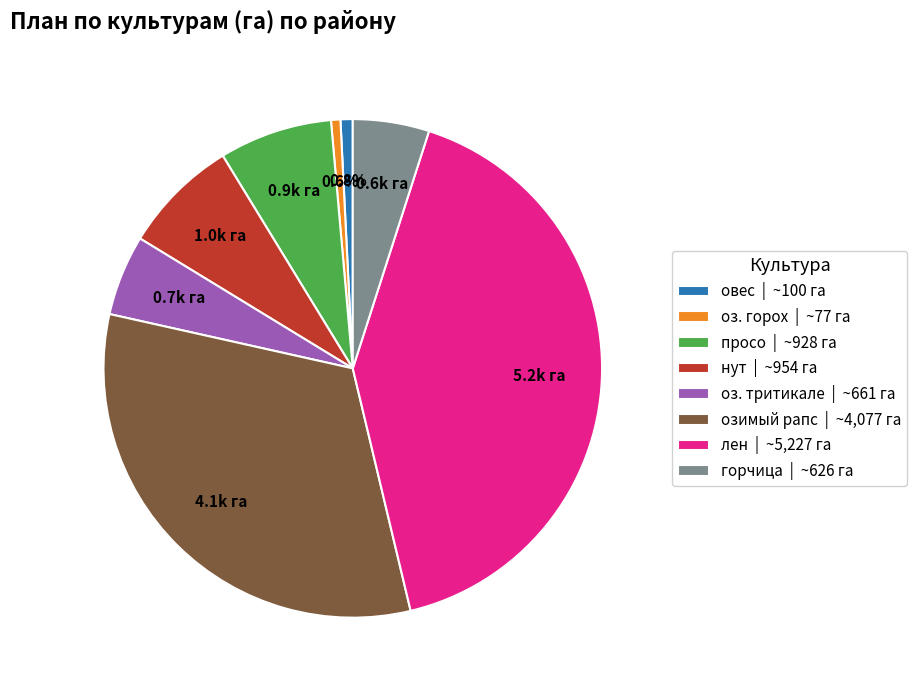

To the nearest percent, what portion does лен represent?

41%